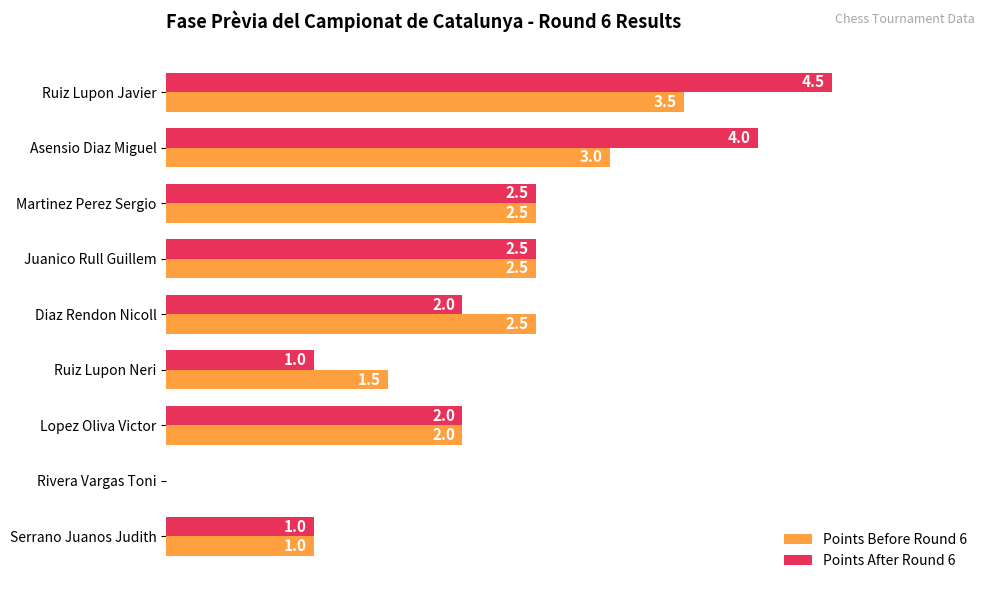

Which series changed the most between Asensio Diaz Miguel and Rivera Vargas Toni?

Points After Round 6